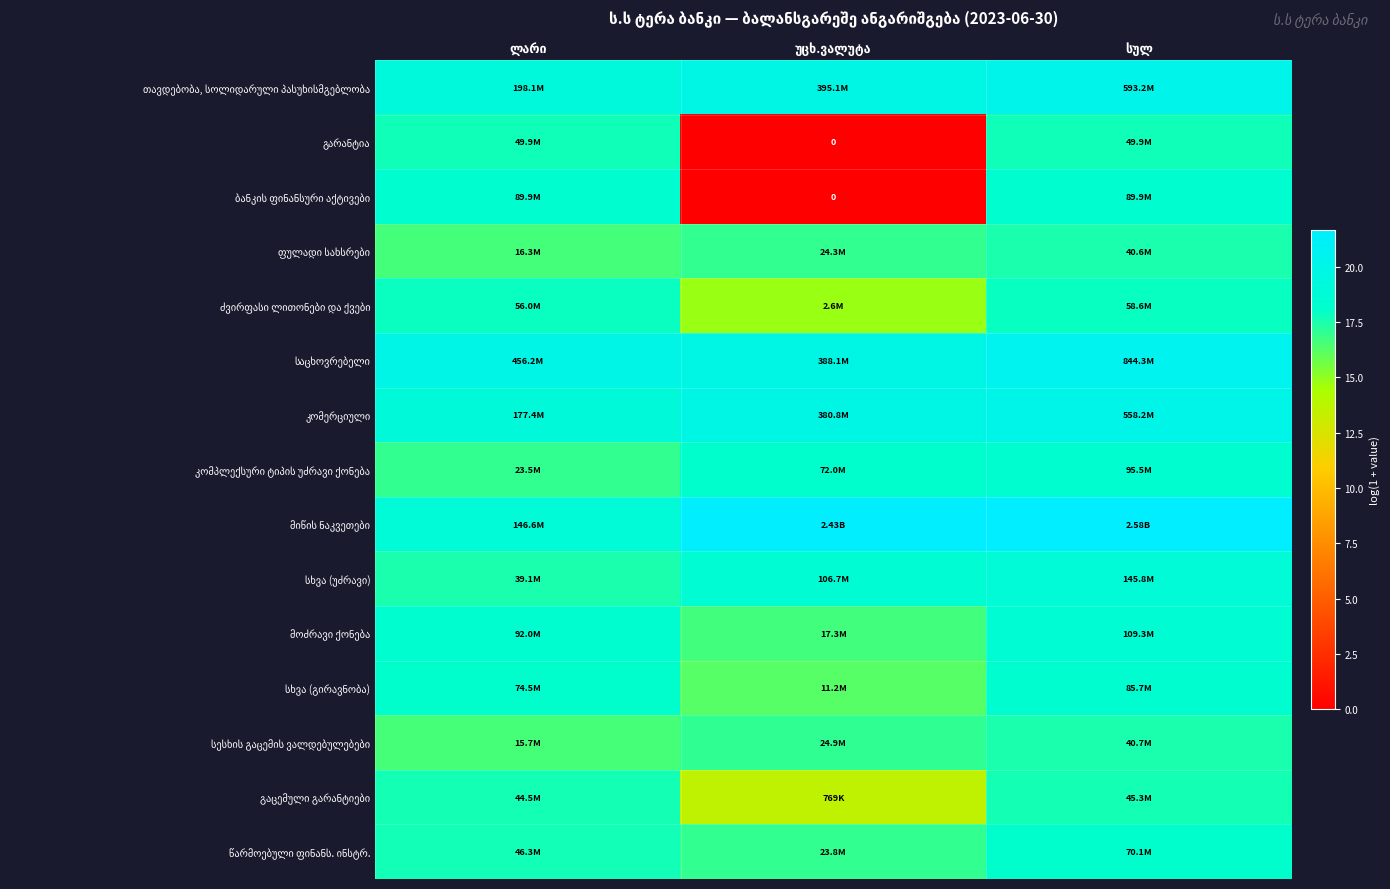

Count the number of categories in the chart.

3